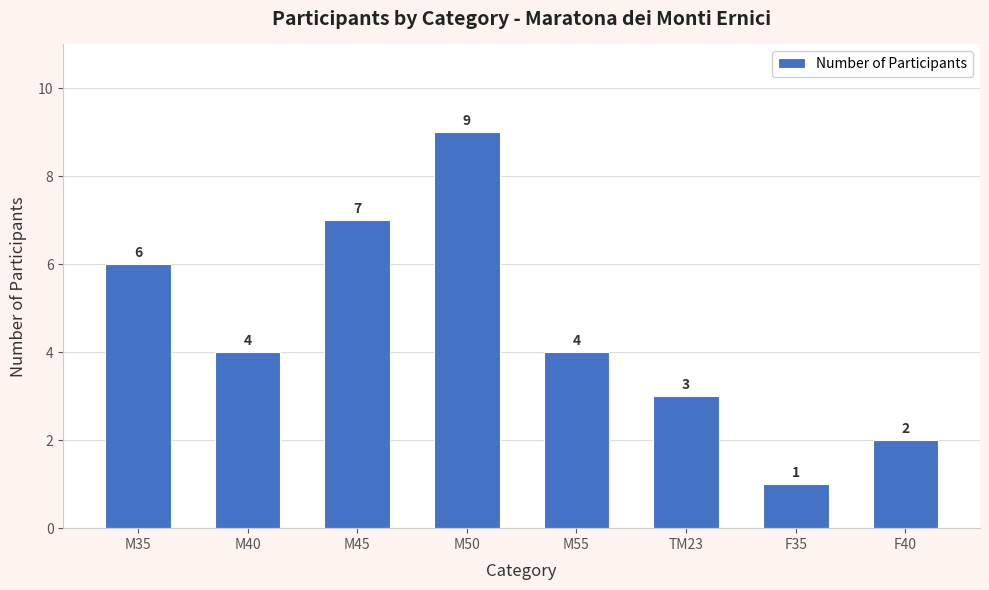

How many data points are less than 4?

3